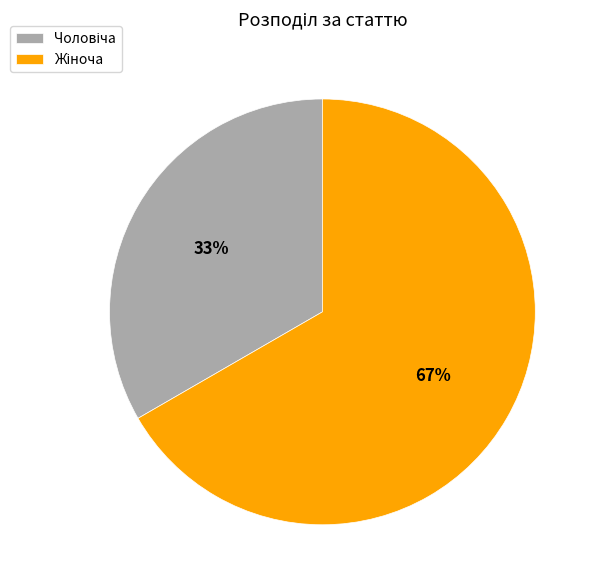

Does any single category account for the majority?

Yes